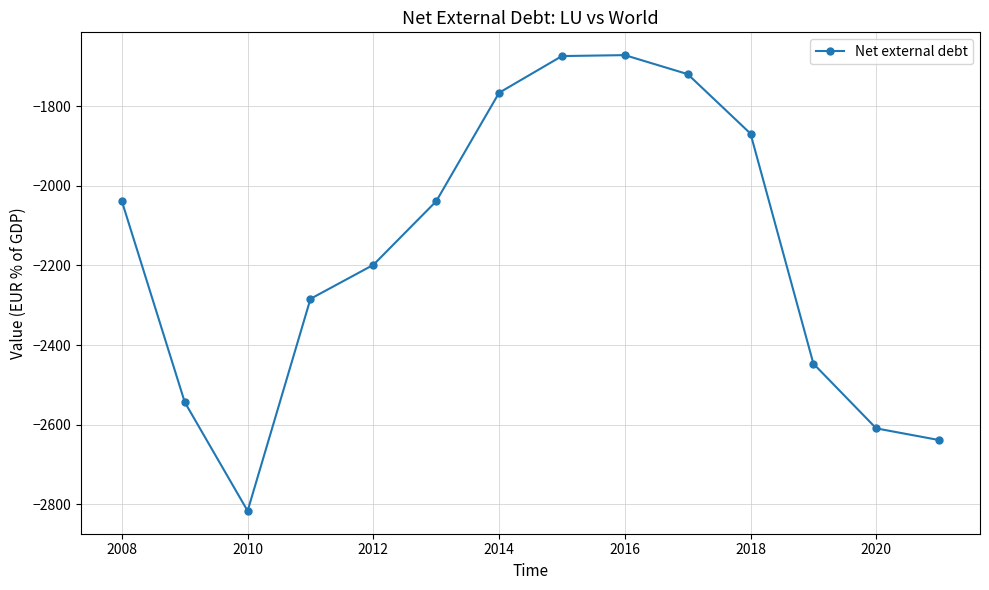

True or false: the data has more than 0 interior local peaks.

True